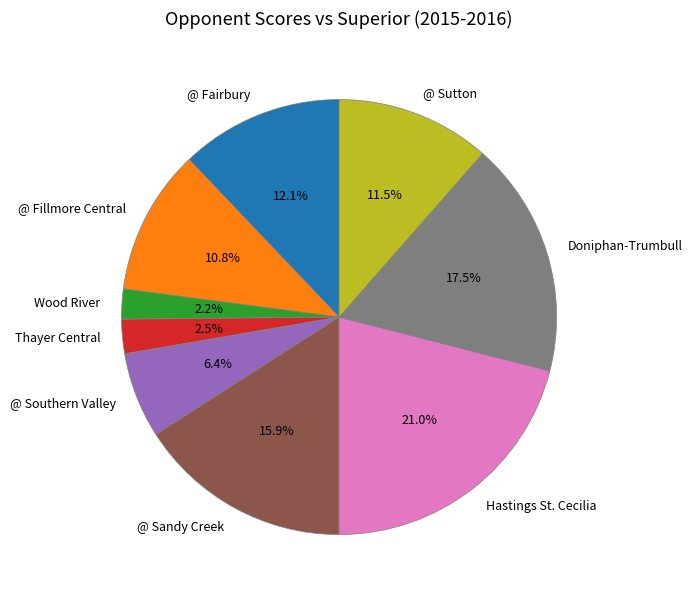

The @ Fillmore Central slice represents 11% of the pie. True or false?

True